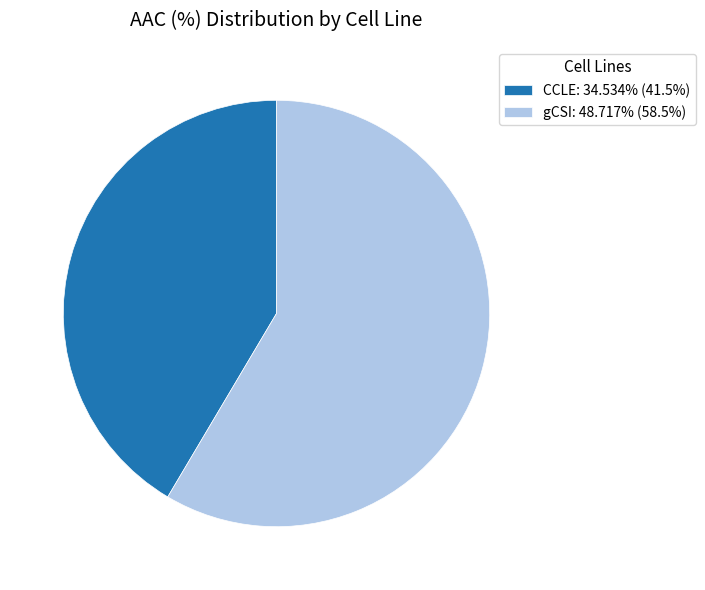

Combined, do gCSI: 48.717% (58.5%) and CCLE: 34.534% (41.5%) account for over 50%?

Yes